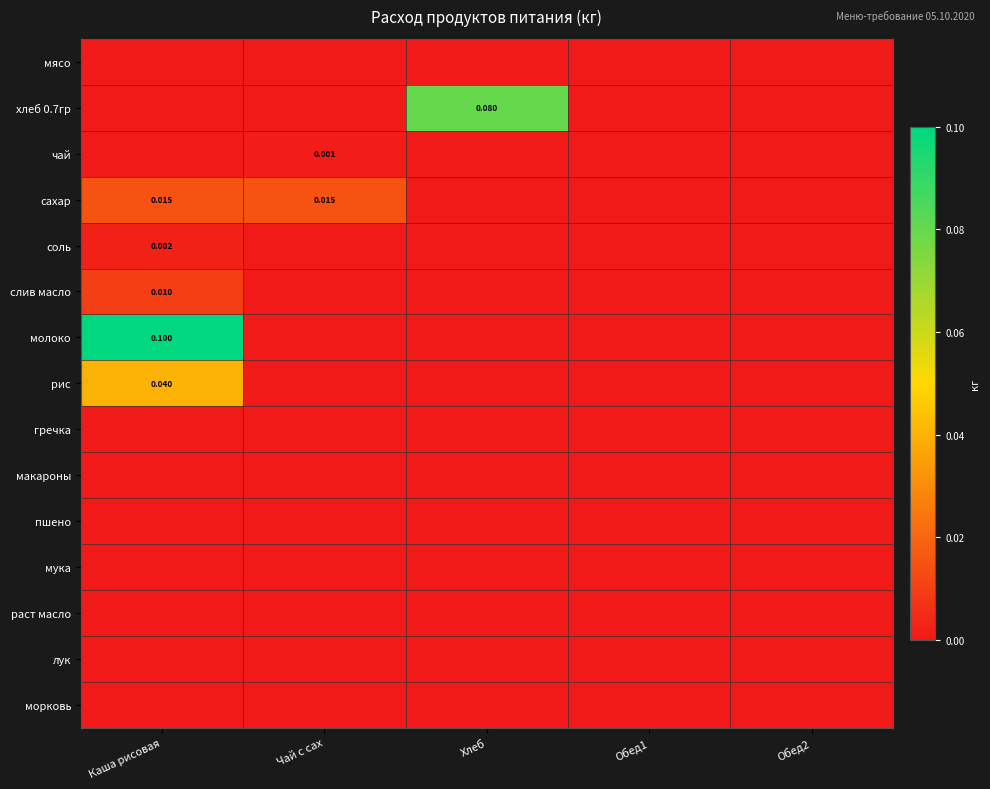

Which series has the largest total across all categories?

молоко